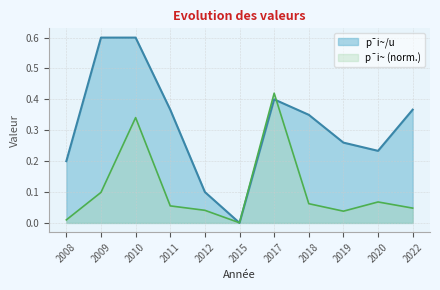

What is the difference between the maximum and minimum values in the p¯i~/u series?

0.6